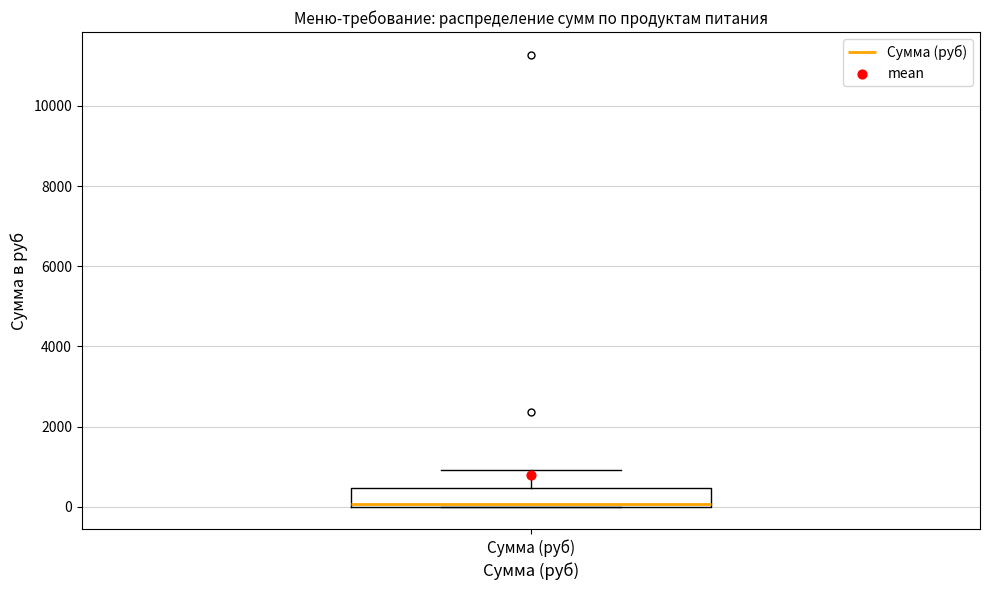

Where does the upper whisker of the box for Сумма (руб) end on the y-axis? The values are not printed on the chart, so give them approximately, as read against the axis.

1000